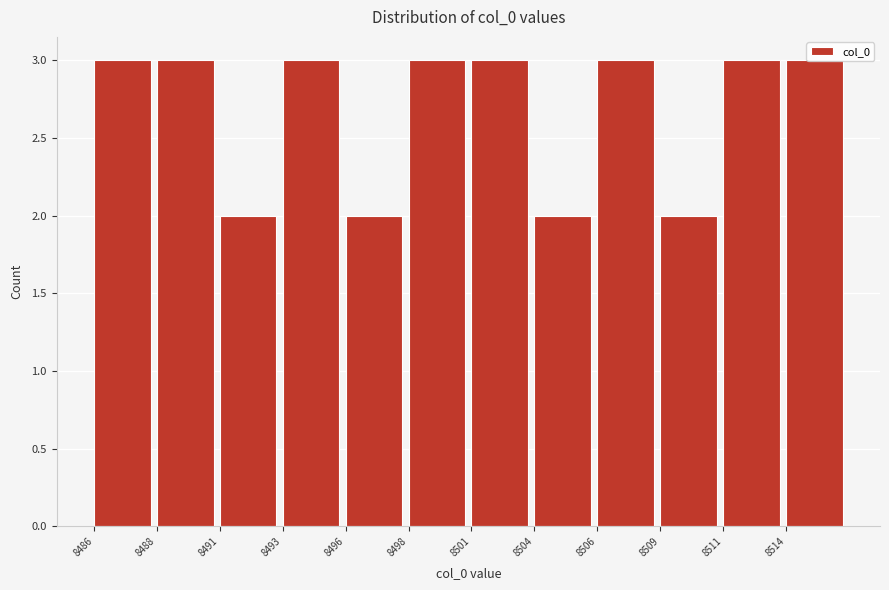

What is the change in value from 8509 to 8514?

+1